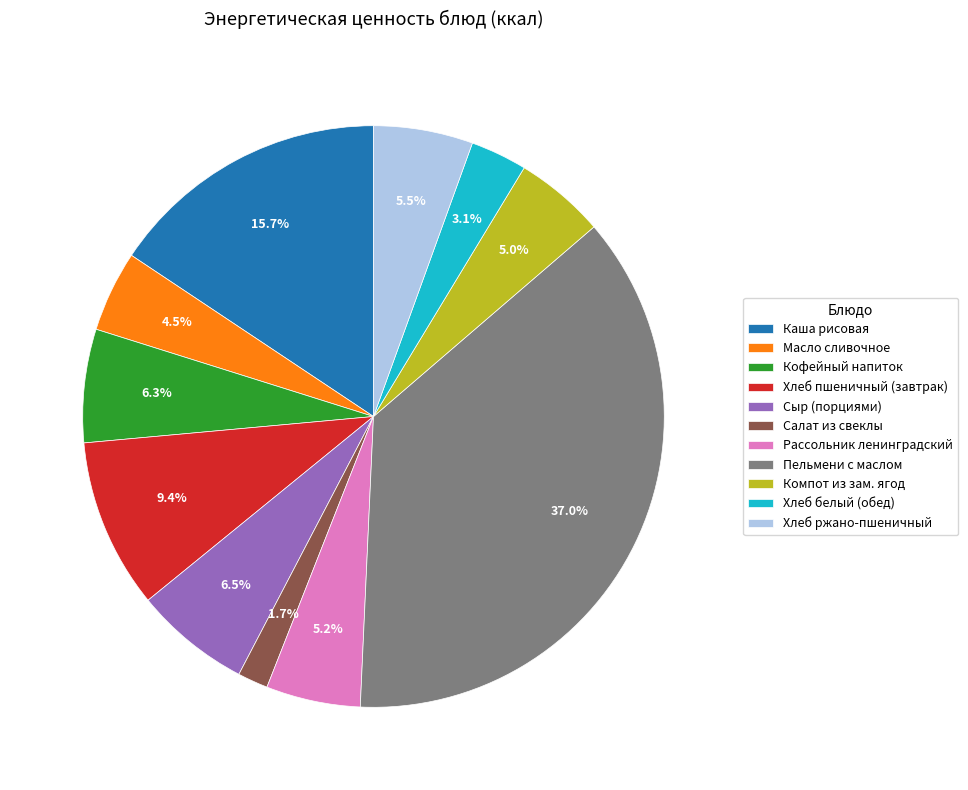

Which has a higher value, Салат из свеклы or Масло сливочное?

Масло сливочное